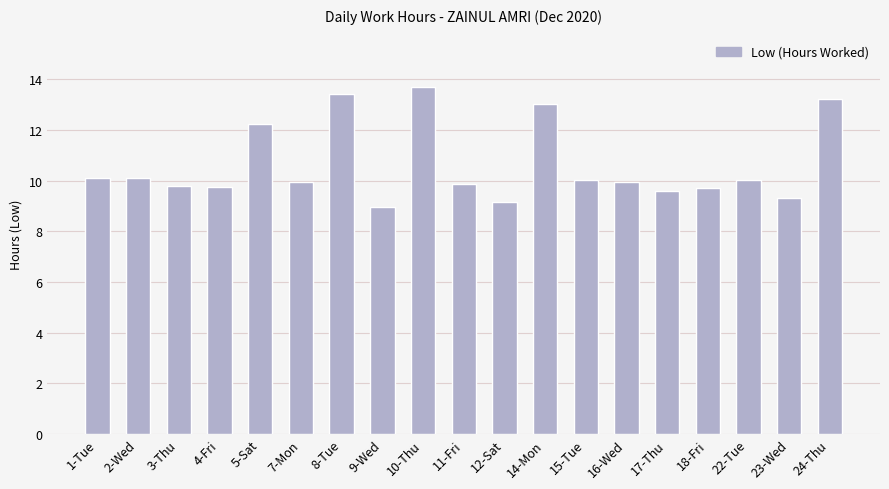

Between 9-Wed and 4-Fri, which is larger?

4-Fri